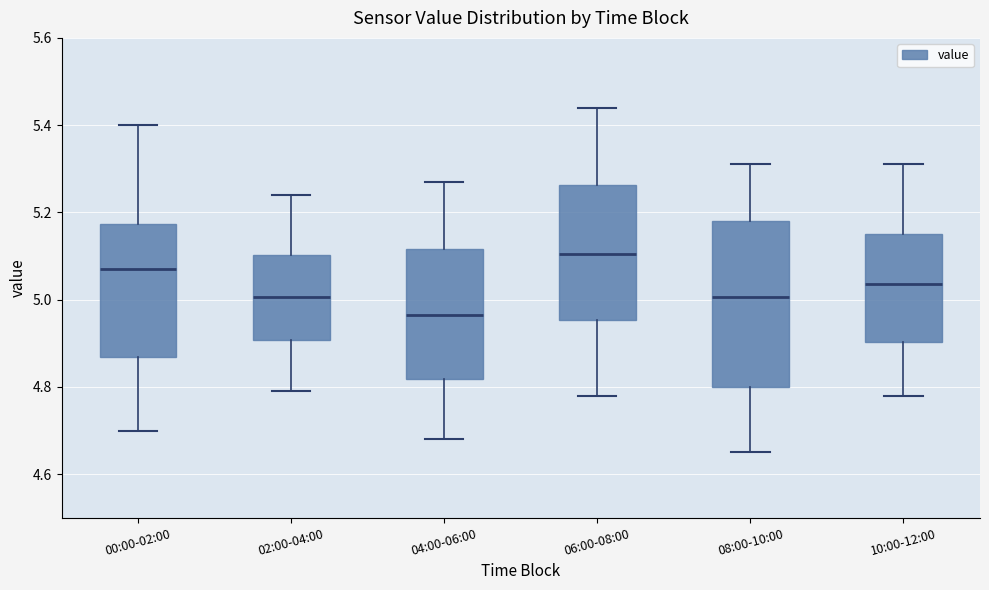

Reading left to right, transcribe this box plot: for each box, give where its median line is, the range the box spans, and where its two whiskers end, as read against the y-axis. The values are not printed on the chart, so give them approximately, as read against the axis.

00:00-02:00: median 5.08, box 4.86 to 5.18, whiskers 4.70 to 5.40
02:00-04:00: median 5.00, box 4.90 to 5.10, whiskers 4.80 to 5.24
04:00-06:00: median 4.96, box 4.82 to 5.12, whiskers 4.68 to 5.28
06:00-08:00: median 5.10, box 4.96 to 5.26, whiskers 4.78 to 5.44
08:00-10:00: median 5.00, box 4.80 to 5.18, whiskers 4.66 to 5.32
10:00-12:00: median 5.04, box 4.90 to 5.16, whiskers 4.78 to 5.32